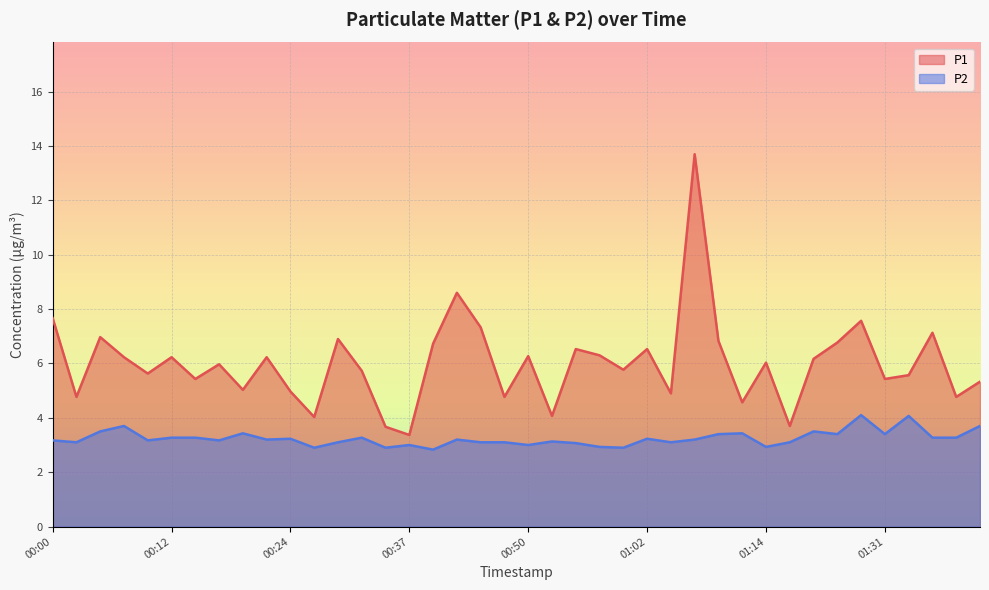

Is it true that P2 equals 3.7 at 01:41?

True